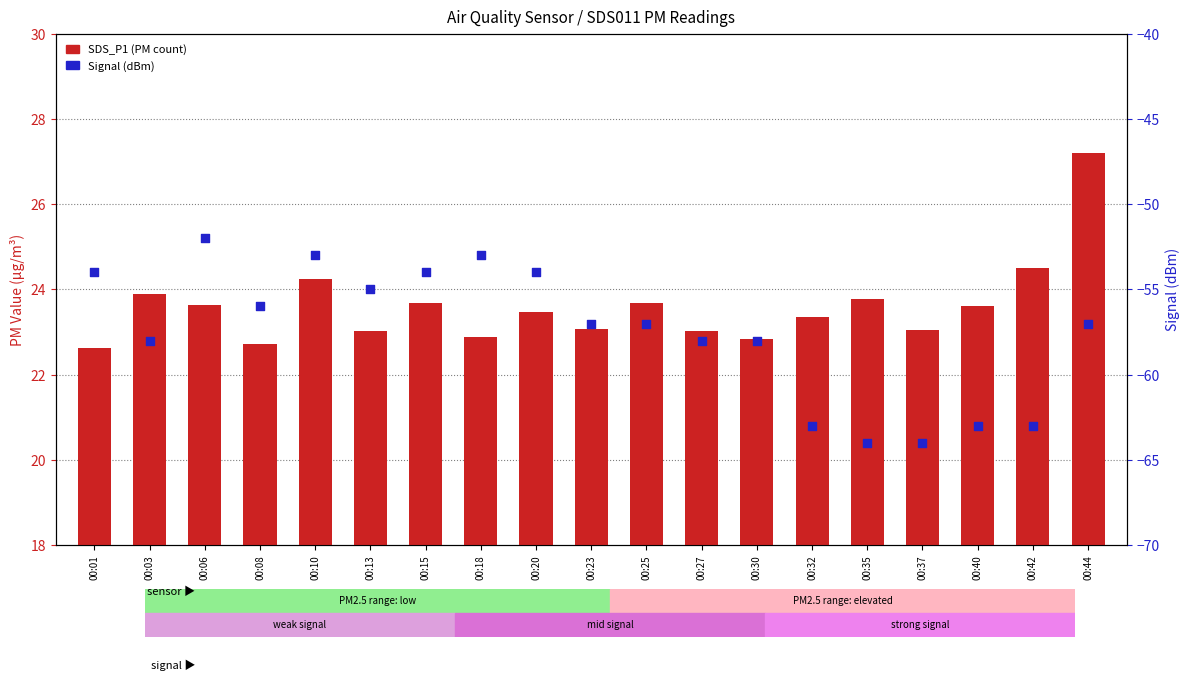

What is the total value across all series at 00:42?

-38.5